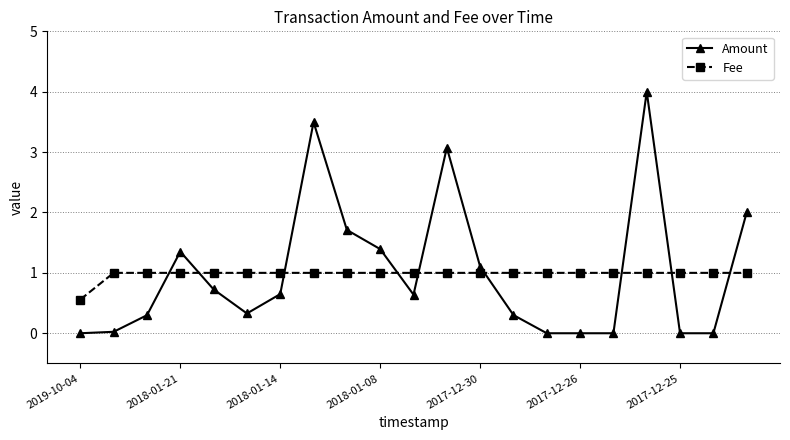

What is the difference between the second highest and minimum values in the Amount series?

3.5